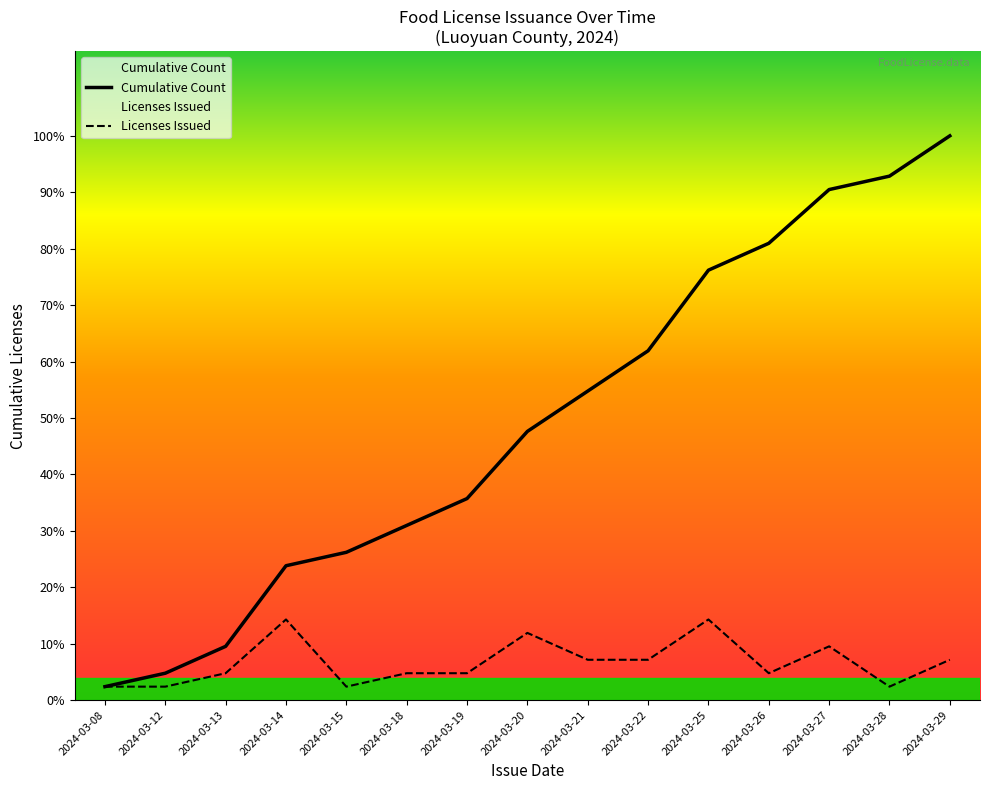

What is the lowest value of the Cumulative Count series?

1